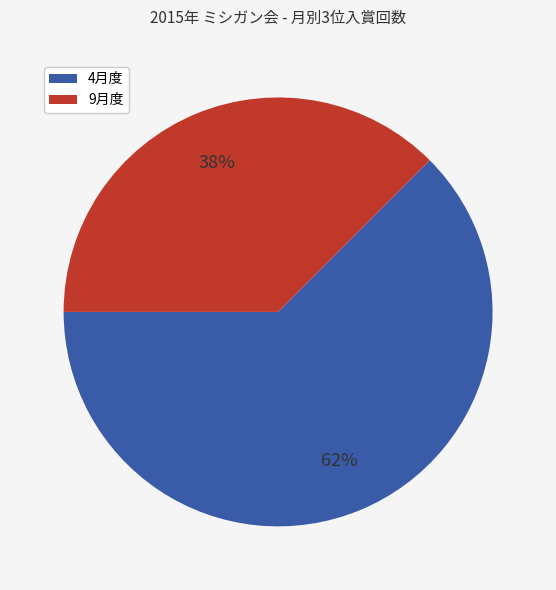

Which slice is the smallest?

9月度